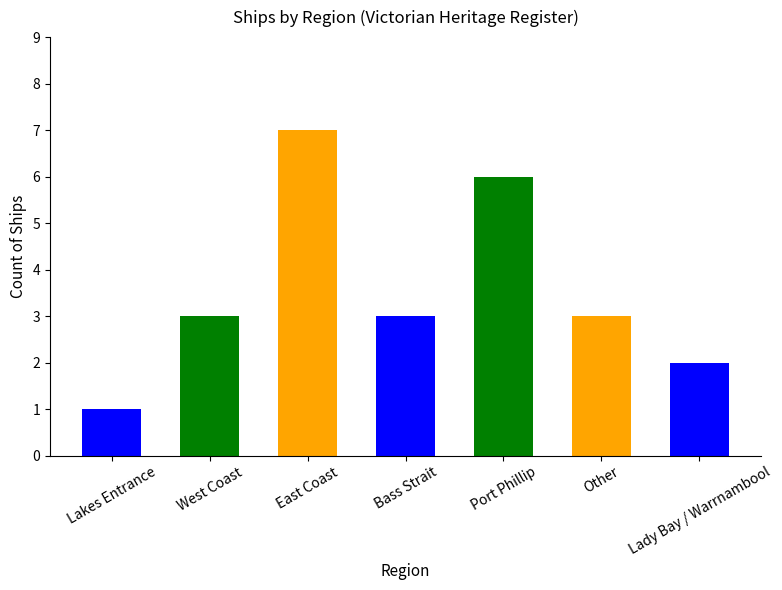

What is the label of the 2nd bar from the right?

Other